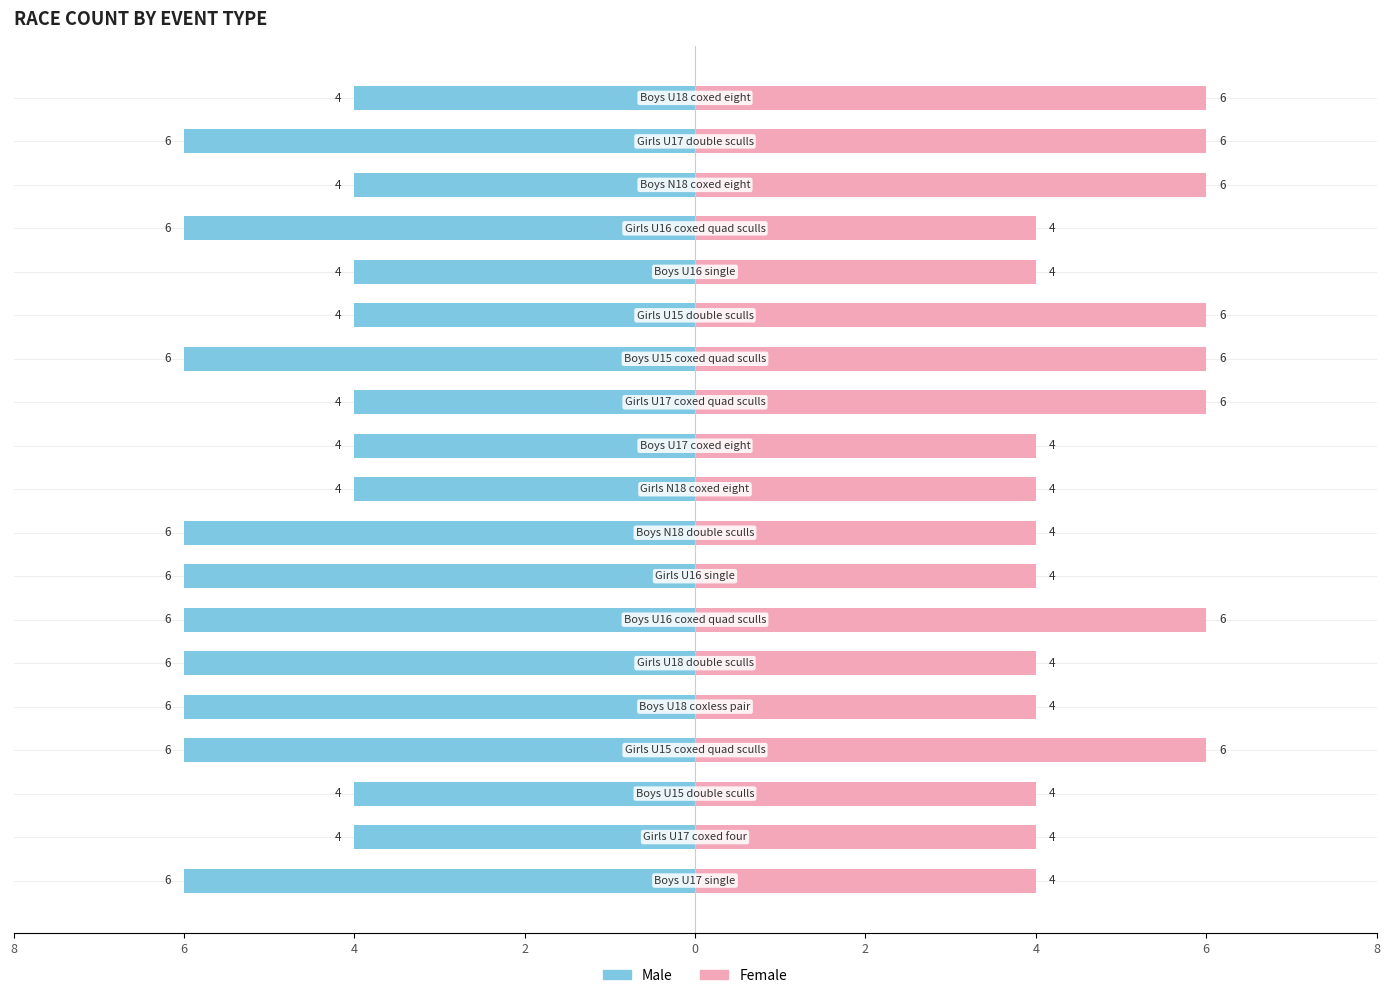

What are all the series names shown in the legend?

Male, Female